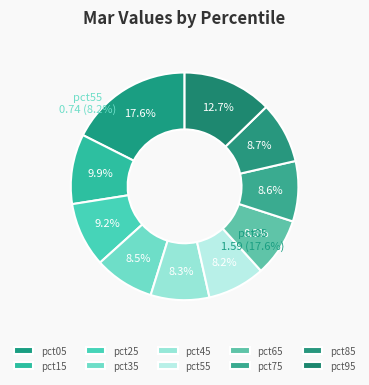

Count the number of slices in the pie.

10